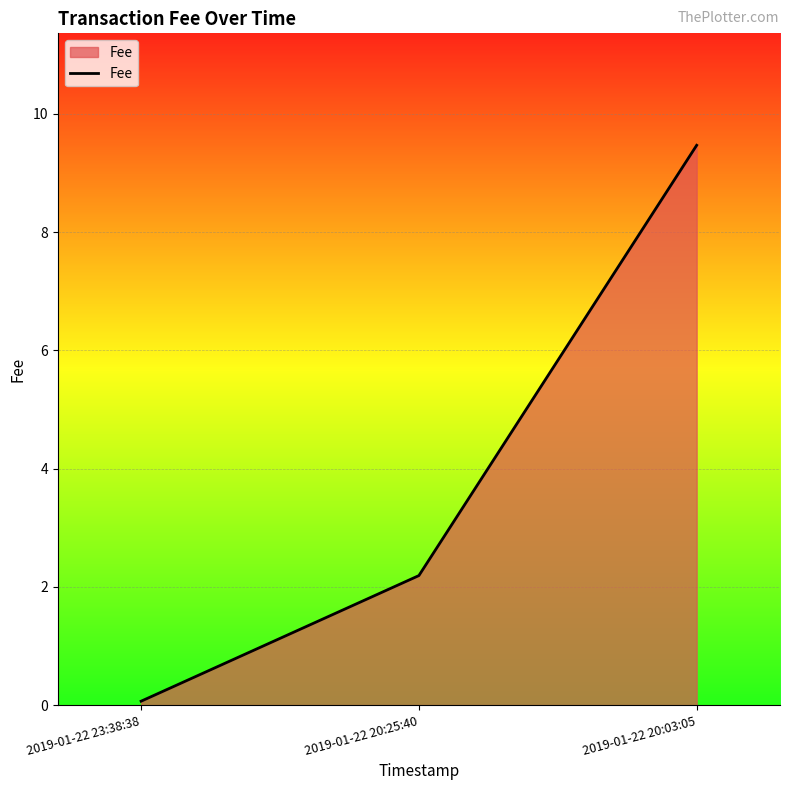

Reading left to right, what are all the values shown in this chart?

0.1	2.2	9.5